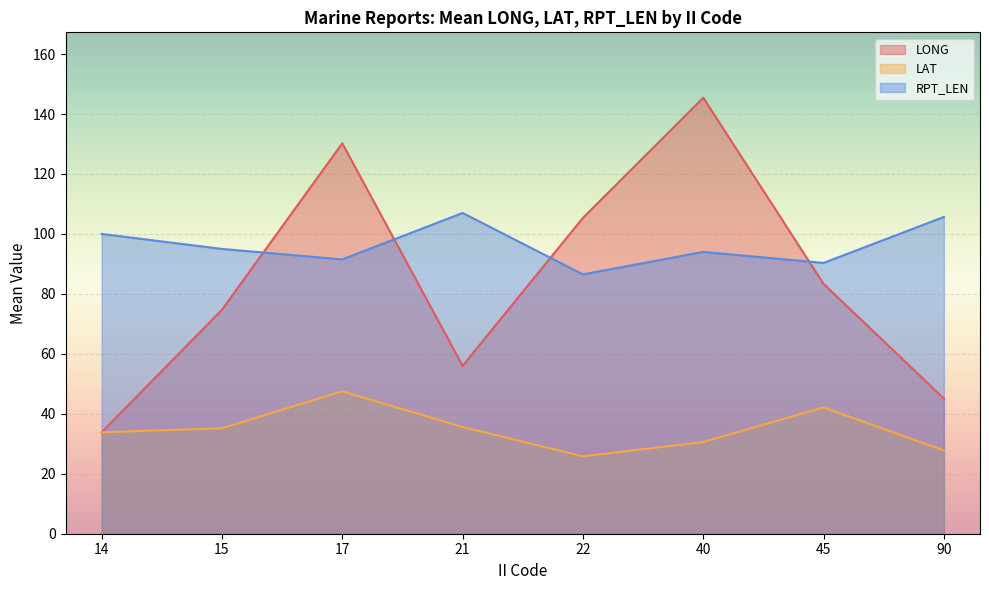

True or false: LONG and RPT_LEN cross at least once.

True